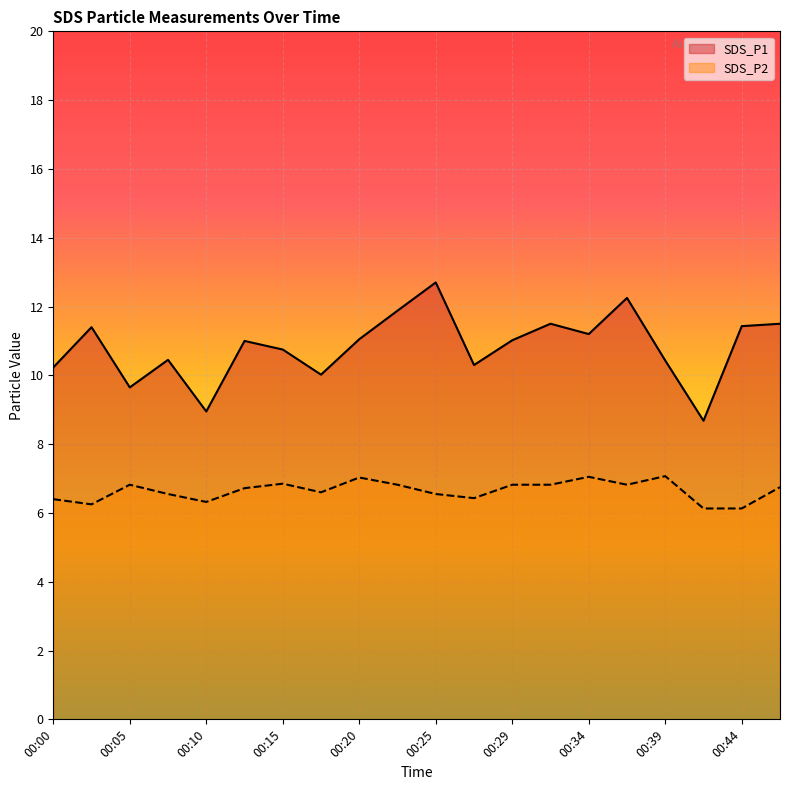

Which series has the largest total across all categories?

SDS_P1